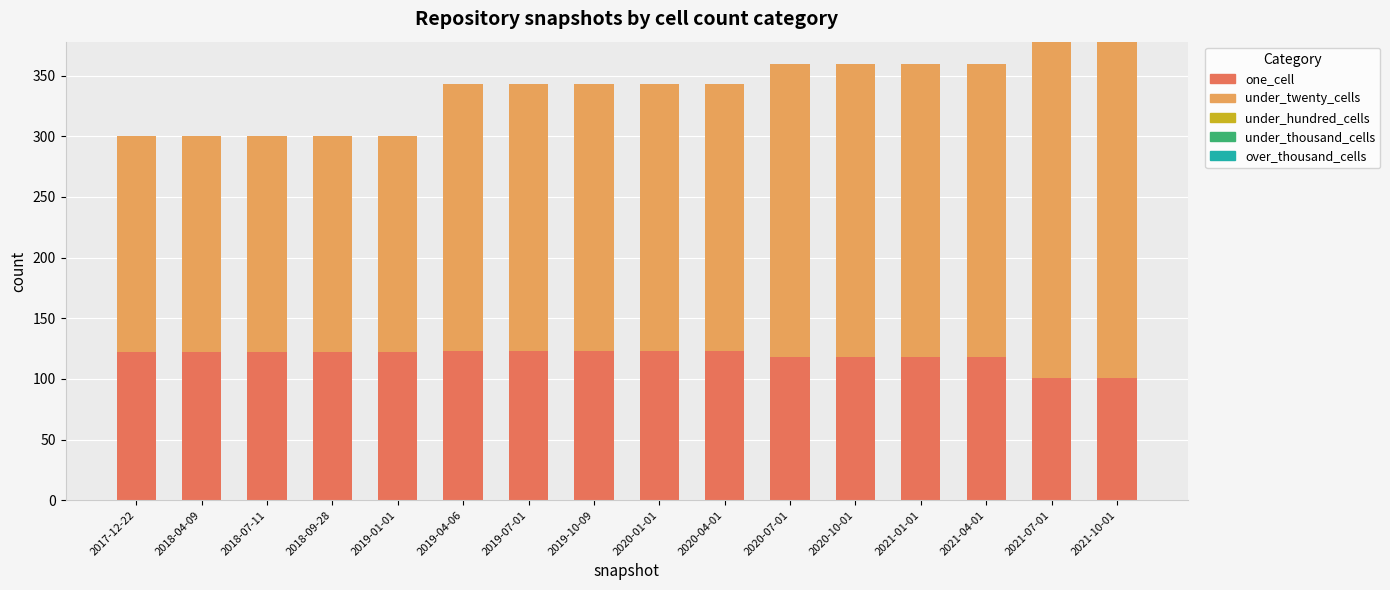

What is the total value across all series at 2021-04-01?

360